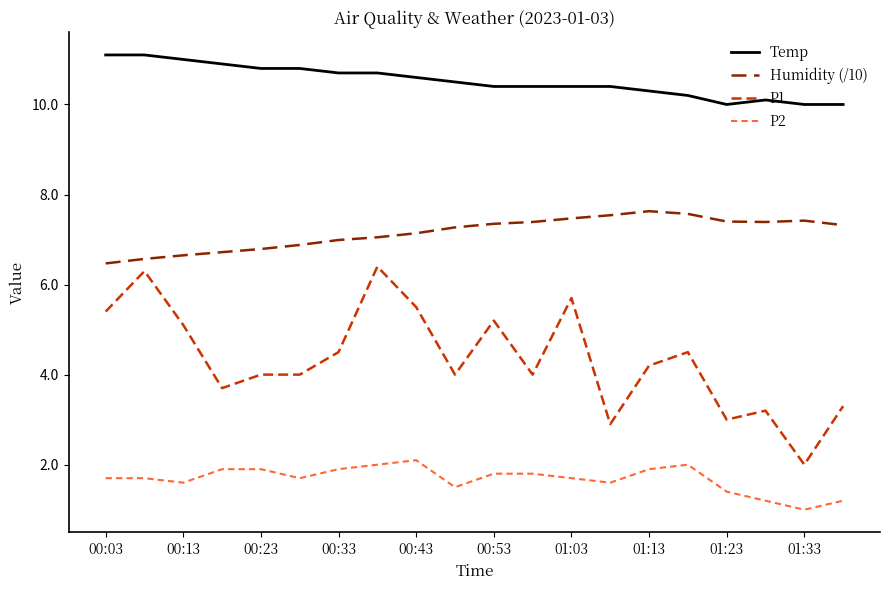

At how many categories does at least one series exceed 3?

20